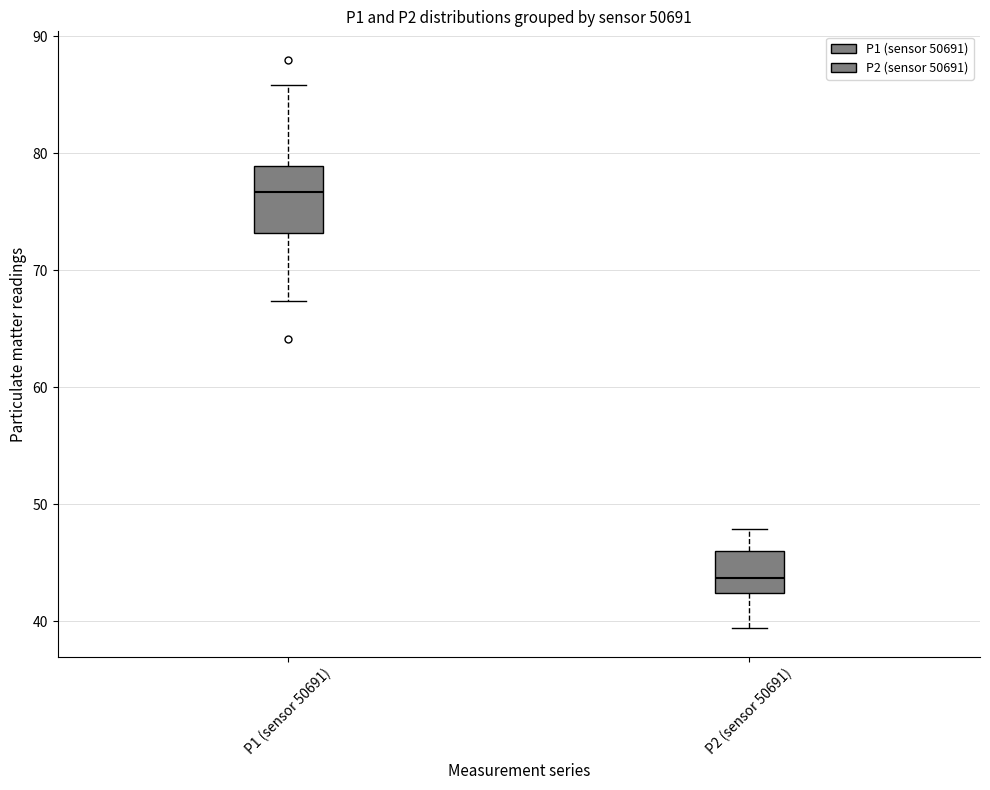

Which box is the tallest, from its lower edge to its upper edge?

P1 (sensor 50691)